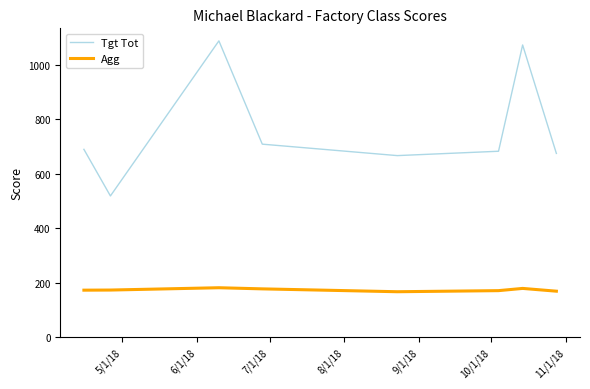

What is the difference between the maximum and minimum values in the Tgt Tot series?

569.0